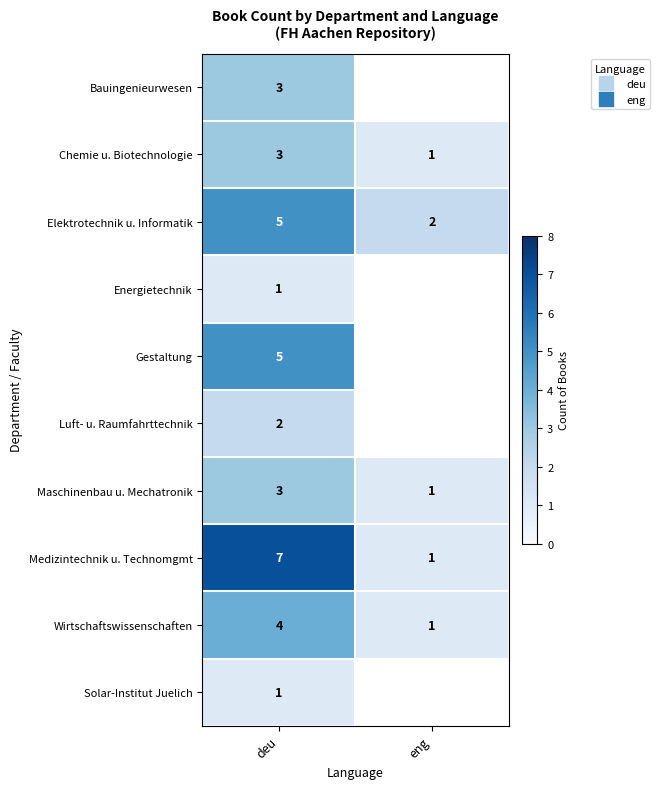

How many data points in Wirtschaftswissenschaften are less than 4?

1